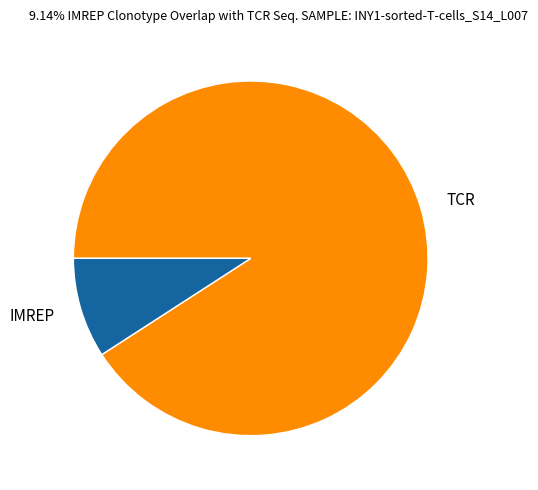

Rank the categories by value from lowest to highest.

IMREP, TCR